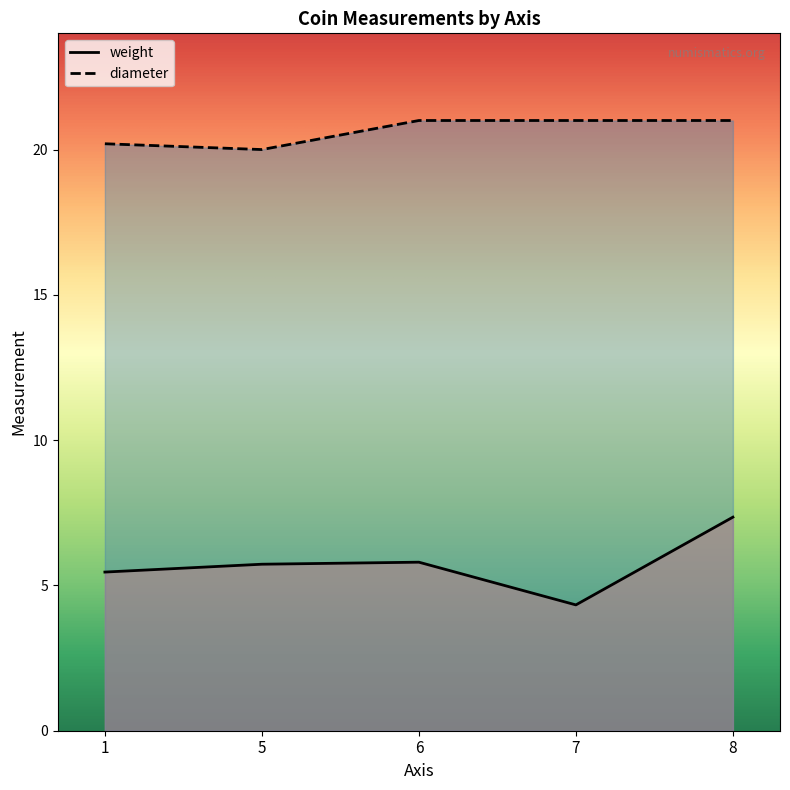

Reading right to left, transcribe all the data shown in this chart.

weight: 7.3	4.3	5.8	5.7	5.5
diameter: 21.0	21.0	21.0	20.0	20.2